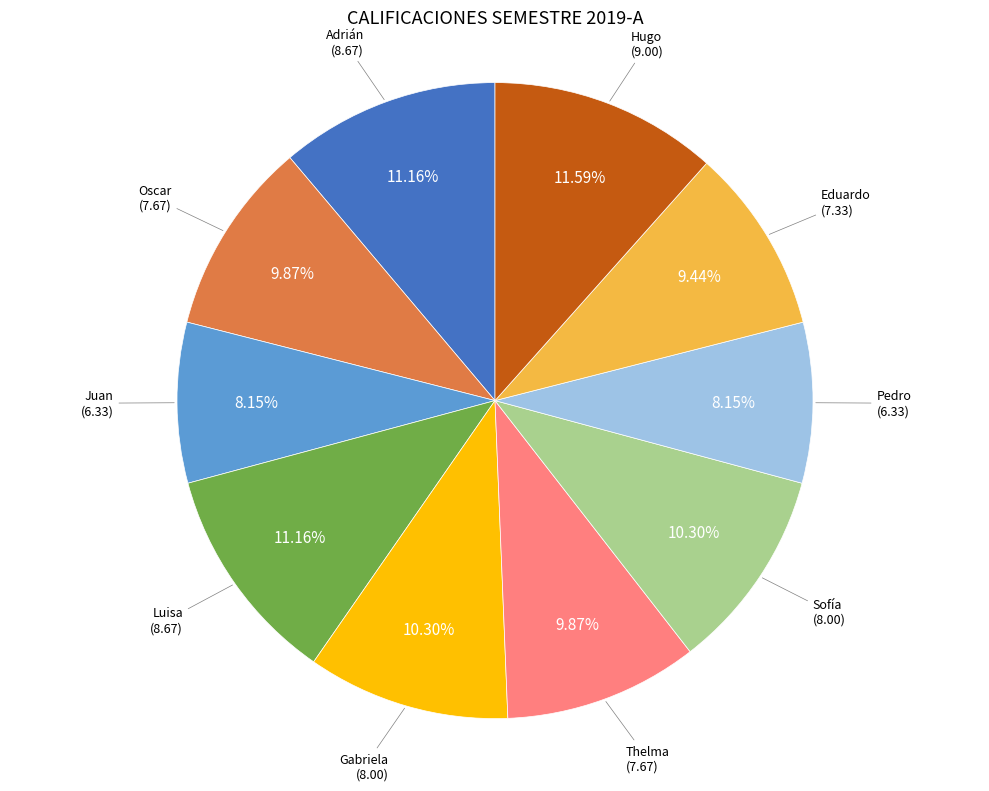

What is the ratio of the value at Juan to the value at Thelma?

0.8